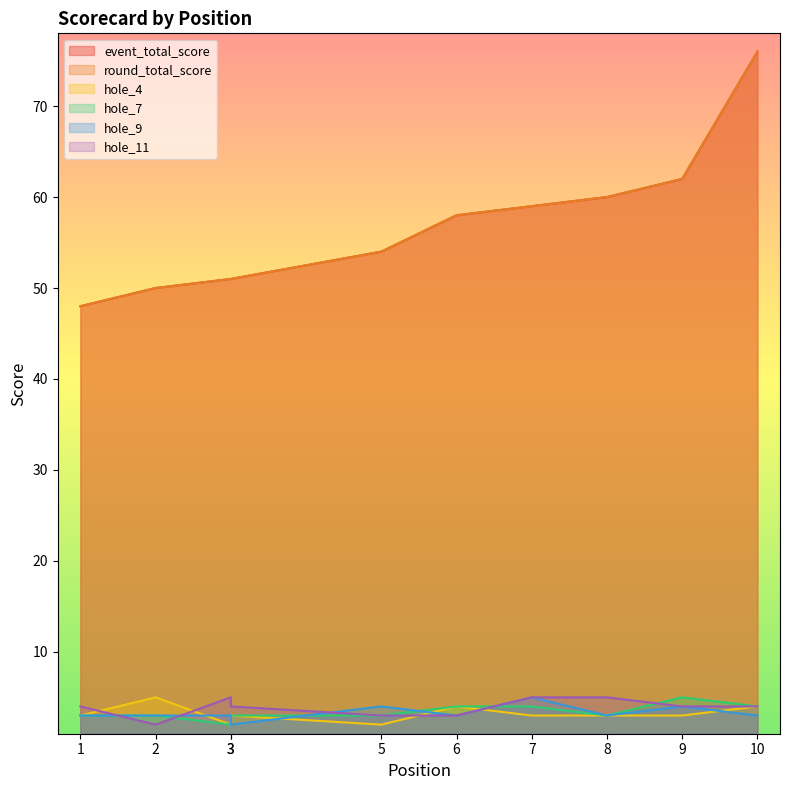

Reading right to left, what are all the values shown in this chart?

event_total_score: 76	62	60	59	58	54	51	51	50	48
round_total_score: 76	62	60	59	58	54	51	51	50	48
hole_4: 4	3	3	3	4	2	3	2	5	3
hole_7: 4	5	3	4	4	3	3	2	3	3
hole_9: 3	4	3	5	3	4	2	3	3	3
hole_11: 4	4	5	5	3	3	4	5	2	4